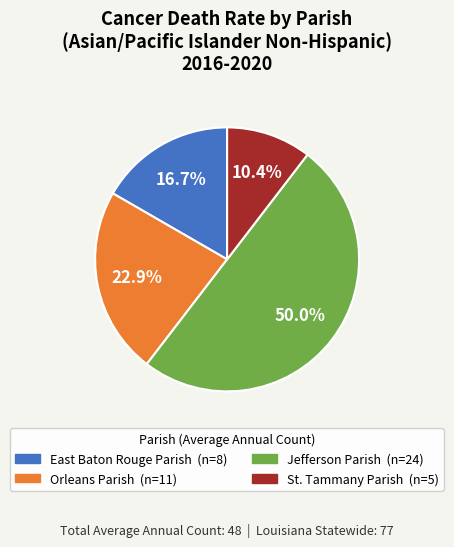

Approximately how many times larger is the value at Orleans Parish compared to East Baton Rouge Parish?

1.4